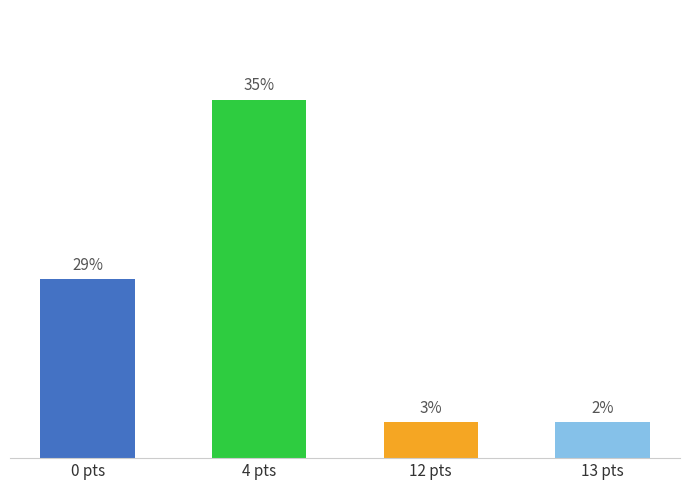

What position from the left is 0 pts?

1